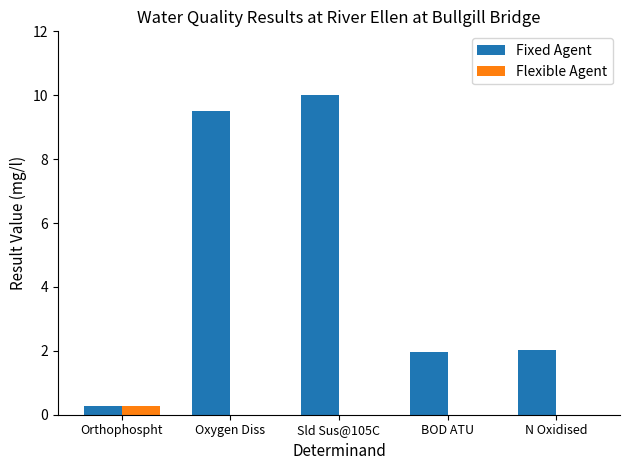

True or false: Fixed Agent has a value of 16.6 at Oxygen Diss.

False